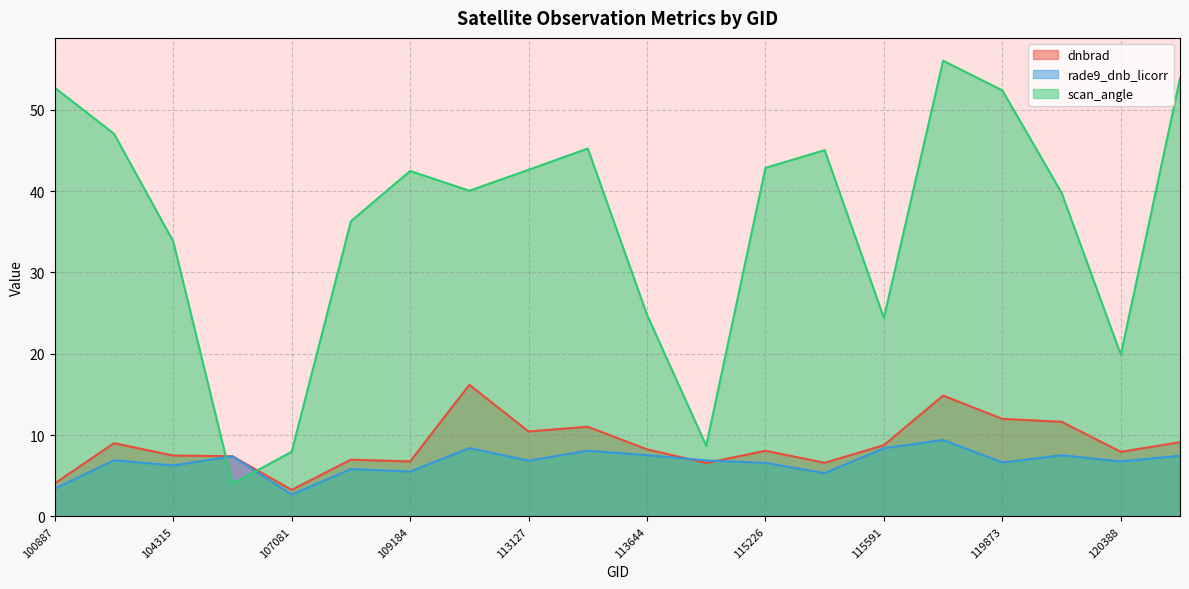

Where is the first local maximum for scan_angle?

109184